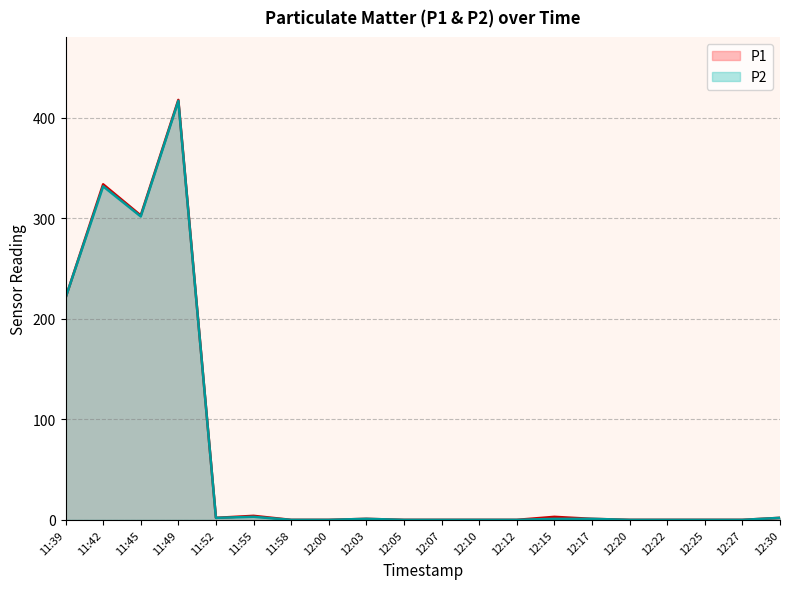

True or false: P2 and P1 intersect in this chart.

False